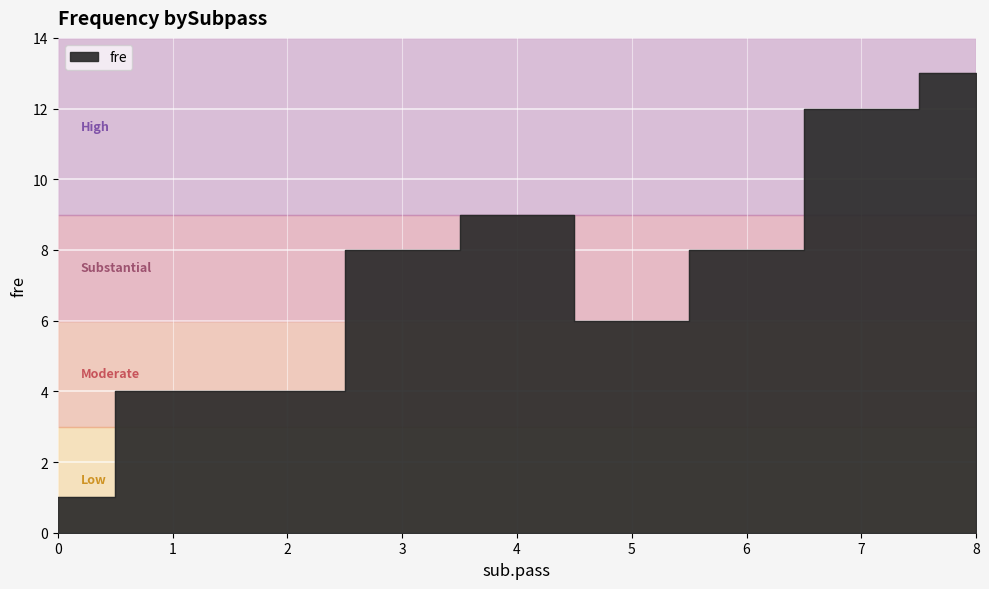

Which category has the highest value across all series?

8